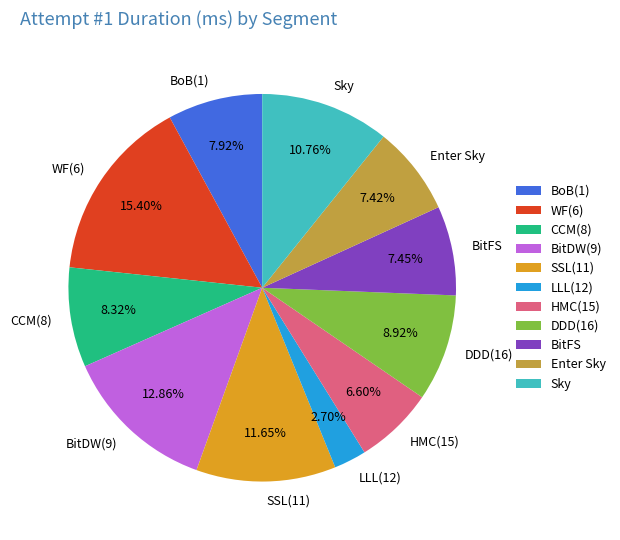

Which has a higher value, SSL(11) or CCM(8)?

SSL(11)